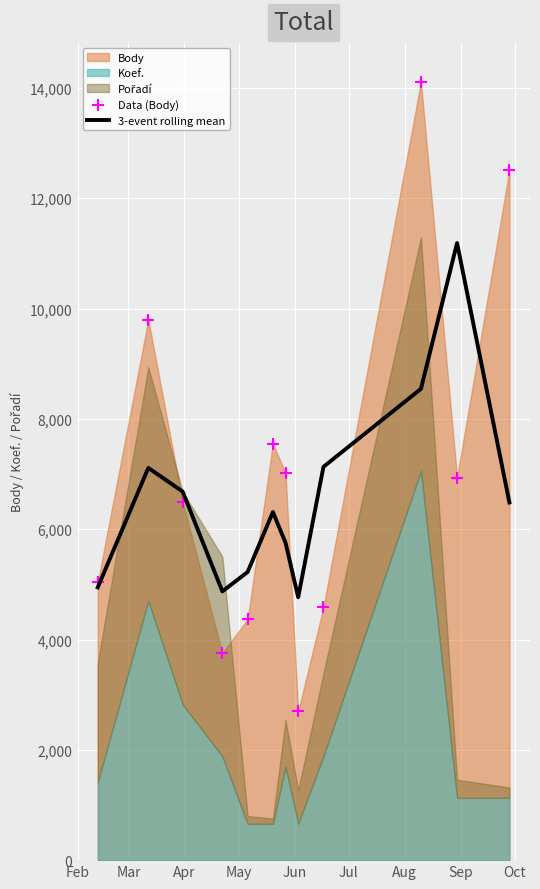

At how many categories does at least one series exceed 13675?

1